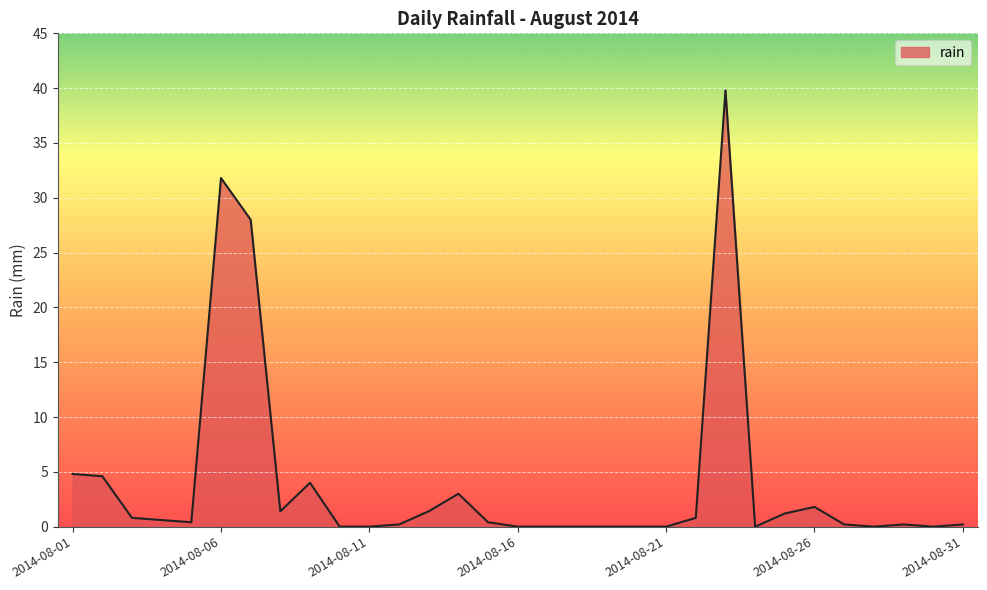

What is the difference between the maximum and minimum values?

39.8